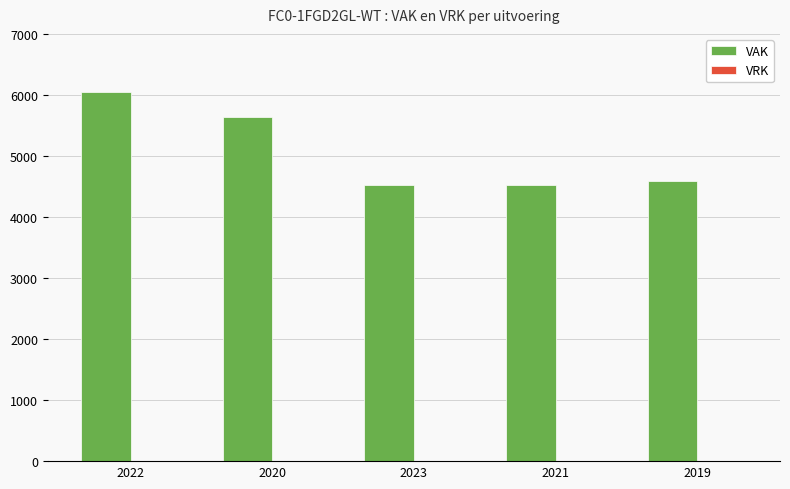

How many series are shown in this chart?

1